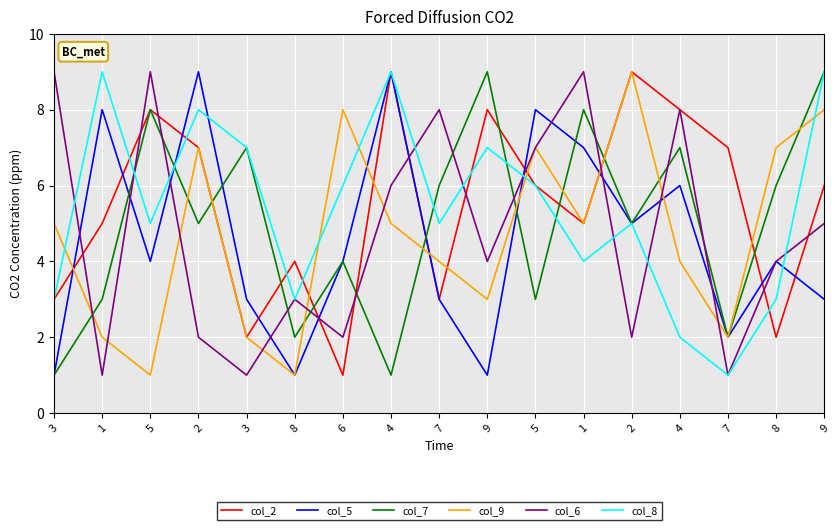

What are all the series names shown in the legend?

col_2, col_5, col_7, col_9, col_6, col_8